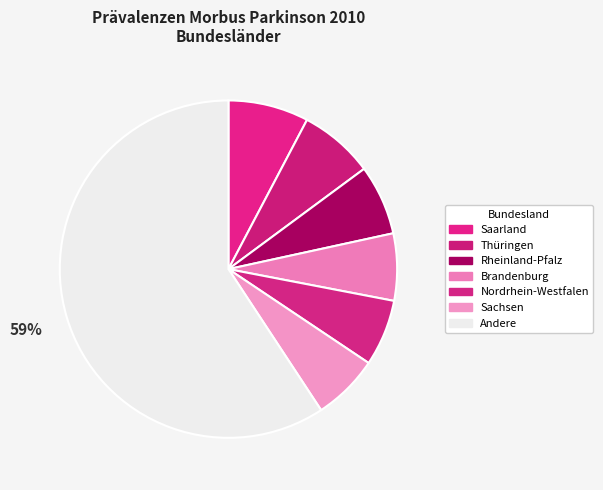

How many segments does this pie chart have?

7